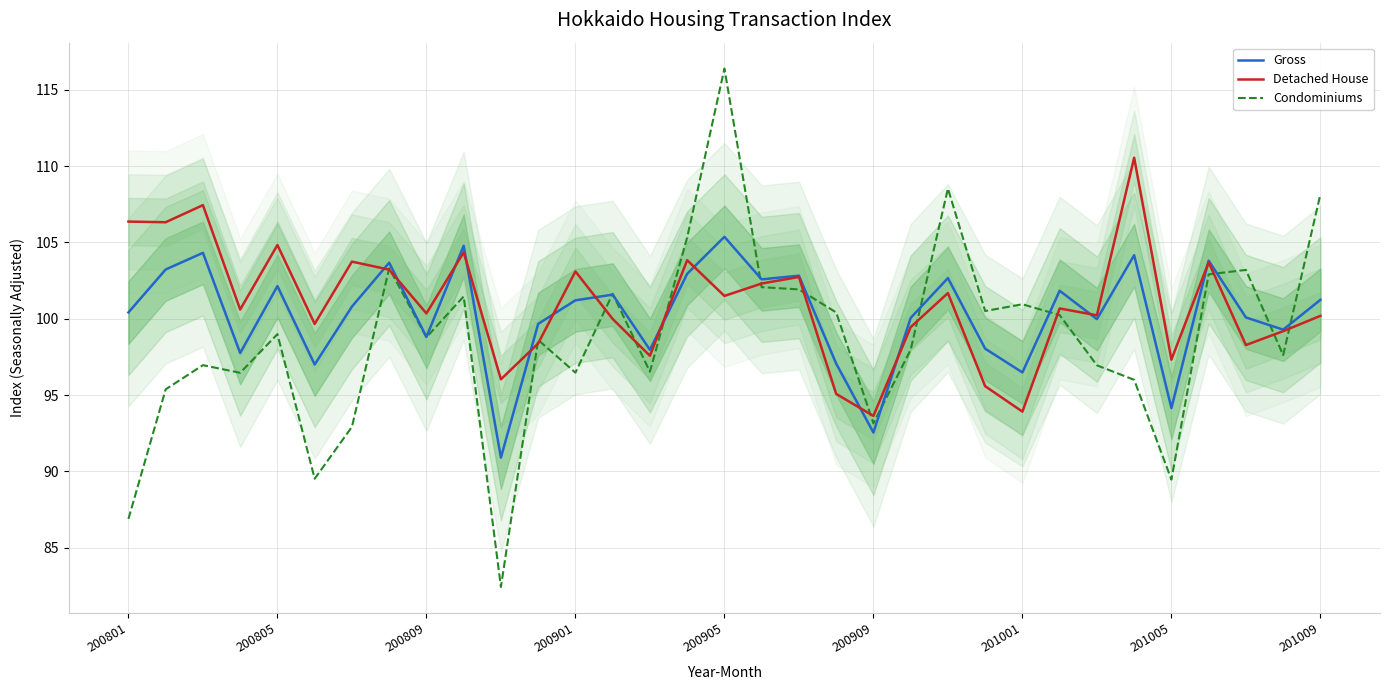

At which category is the sum across all series the highest?

200905